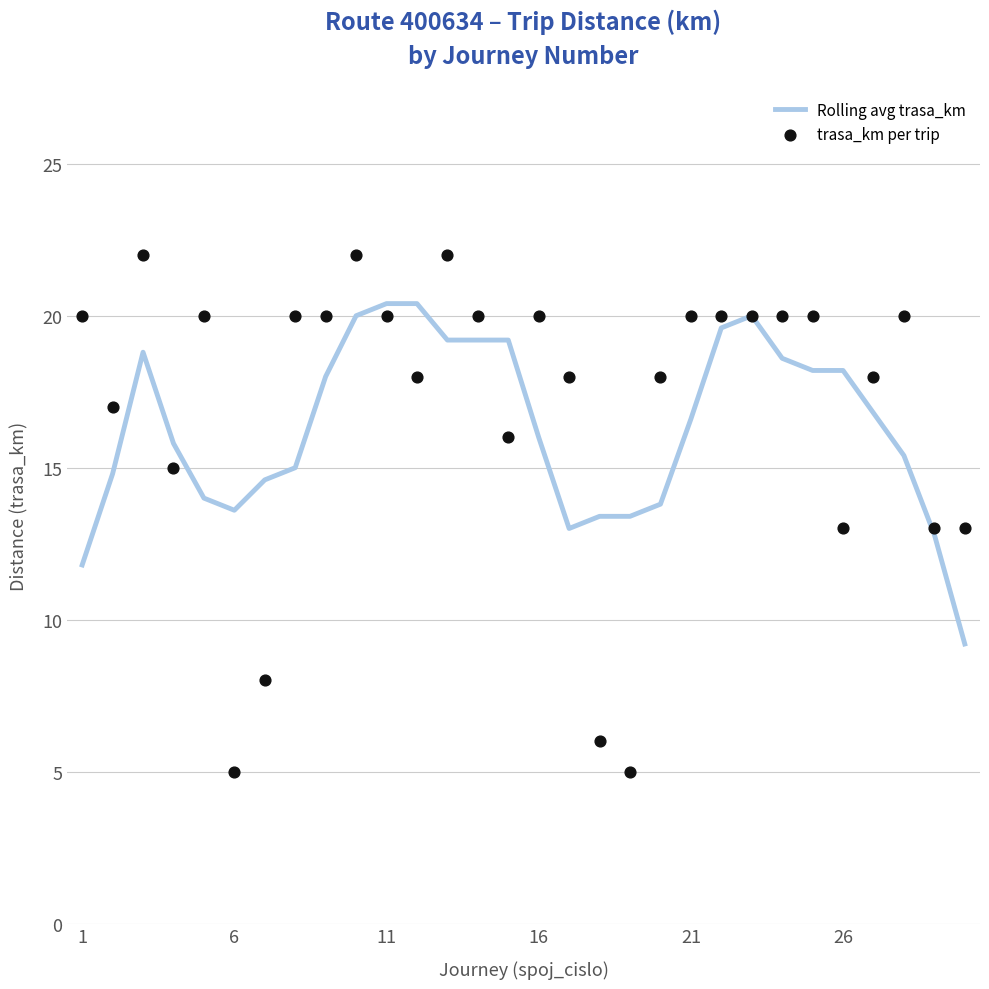

Which series reaches the maximum Y coordinate?

trasa_km per trip